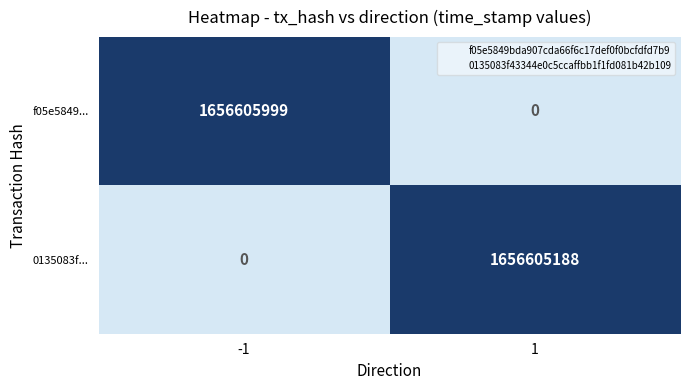

True or false: 0135083f... has a value of 383362924 at 1.

False